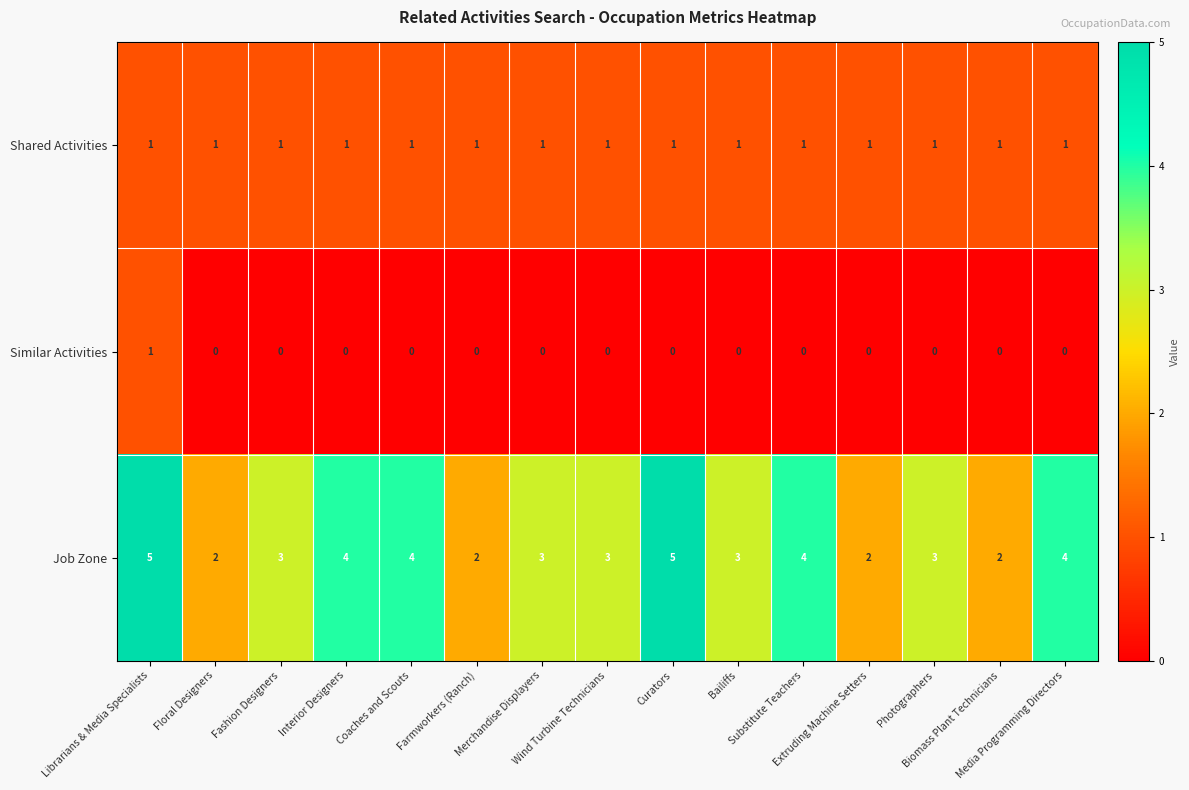

Rank the series at Biomass Plant Technicians from highest to lowest value.

Job Zone, Shared Activities, Similar Activities